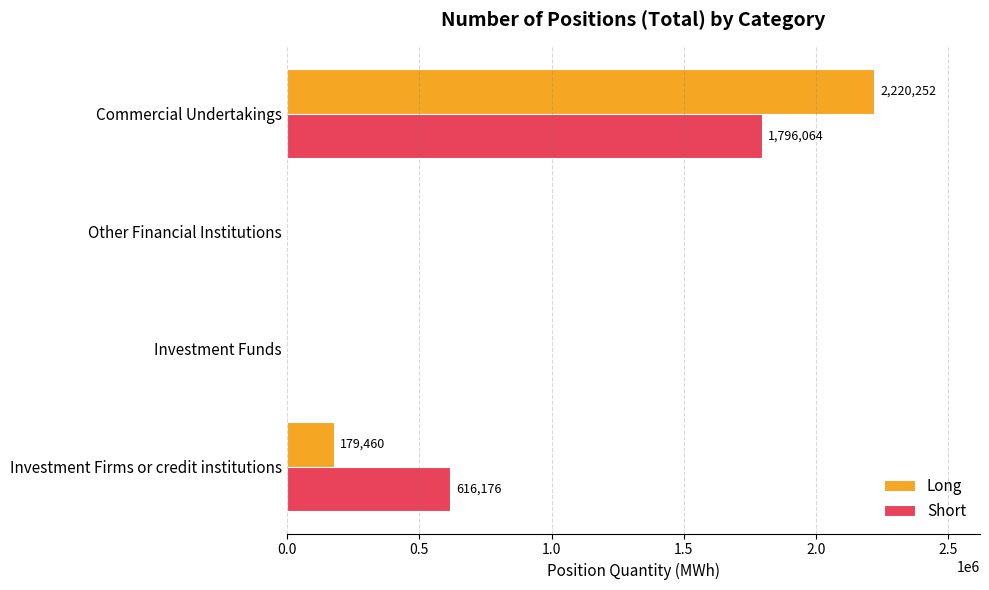

What value does the Long series have at Investment Firms or credit institutions, to the nearest 100?

179500